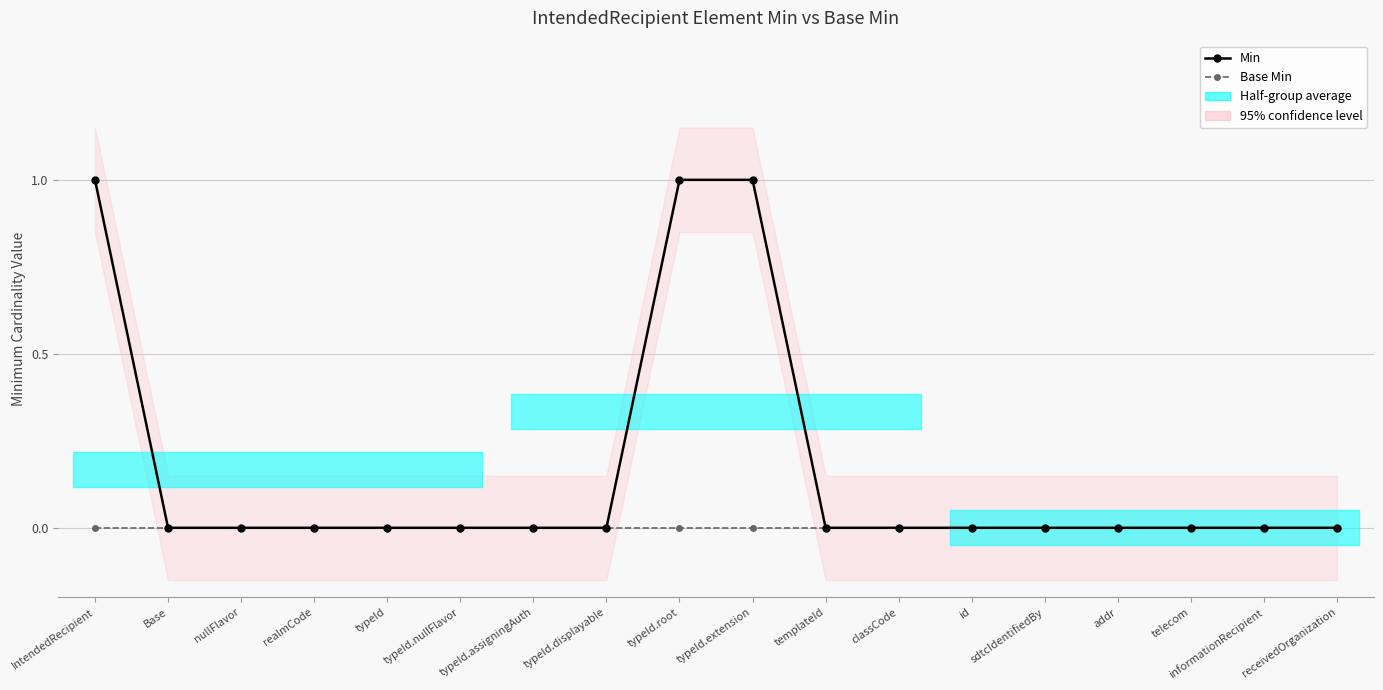

What is the label of the 17th point from the left?

informationRecipient